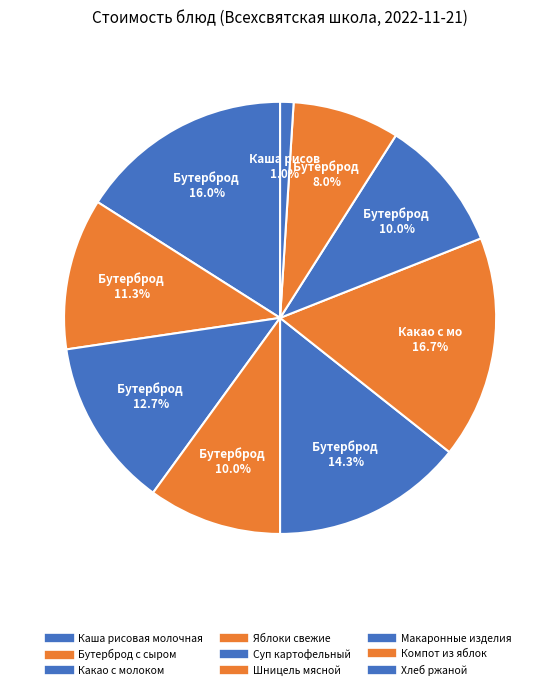

Do Какао с молоком and Суп картофельный together represent more than half of the pie?

No